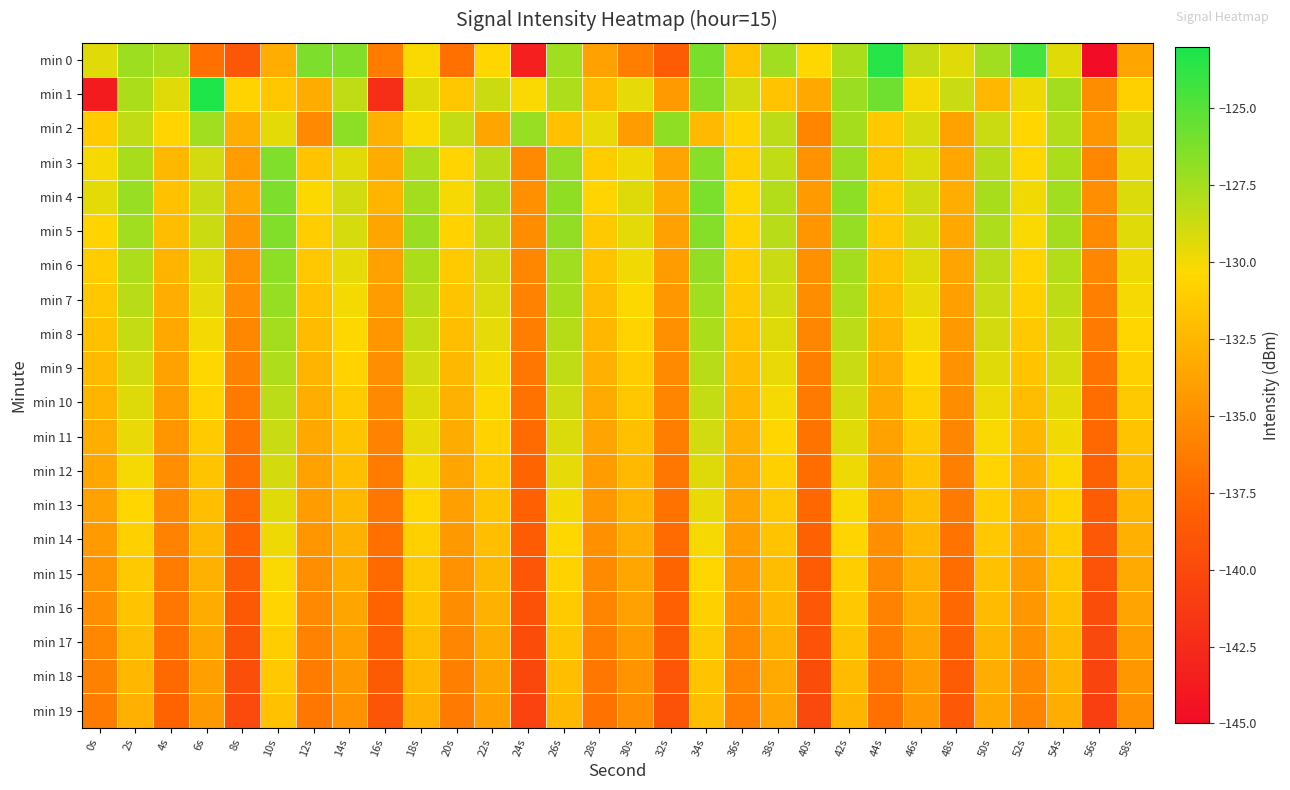

Reading left to right, extract all data points from this chart.

min 0: 0s=-129.4	2s=-127.3	4s=-127.7	6s=-137.0	8s=-138.9	10s=-133.0	12s=-126.2	14s=-126.3	16s=-136.1	18s=-130.2	20s=-137.0	22s=-130.5	24s=-143.4	26s=-127.3	28s=-133.9	30s=-136.1	32s=-138.4	34s=-126.1	36s=-131.6	38s=-127.3	40s=-130.5	42s=-127.7	44s=-123.4	46s=-128.4	48s=-129.4	50s=-127.3	52s=-124.5	54s=-129.4	56s=-145.1	58s=-133.6
min 1: 0s=-143.8	2s=-127.7	4s=-129.4	6s=-123.2	8s=-130.7	10s=-131.5	12s=-133.2	14s=-128.3	16s=-142.2	18s=-129.3	20s=-131.5	22s=-128.7	24s=-130.2	26s=-127.8	28s=-132.1	30s=-129.6	32s=-134.3	34s=-126.5	36s=-128.9	38s=-131.7	40s=-133.4	42s=-127.2	44s=-125.8	46s=-130.1	48s=-128.6	50s=-132.5	52s=-129.8	54s=-127.4	56s=-135.2	58s=-130.9
min 2: 0s=-131.2	2s=-128.4	4s=-130.6	6s=-127.3	8s=-133.1	10s=-129.5	12s=-135.4	14s=-126.7	16s=-132.8	18s=-130.3	20s=-128.5	22s=-133.6	24s=-127.1	26s=-131.9	28s=-129.7	30s=-134.2	32s=-126.8	34s=-132.3	36s=-130.8	38s=-128.2	40s=-135.7	42s=-127.5	44s=-131.4	46s=-129.1	48s=-133.8	50s=-128.7	52s=-130.5	54s=-127.9	56s=-134.6	58s=-129.3
min 3: 0s=-130.1	2s=-127.6	4s=-132.4	6s=-128.9	8s=-134.1	10s=-126.3	12s=-131.7	14s=-129.4	16s=-133.2	18s=-127.8	20s=-130.6	22s=-128.1	24s=-135.3	26s=-127.0	28s=-131.1	30s=-129.8	32s=-133.7	34s=-126.6	36s=-130.9	38s=-128.4	40s=-134.8	42s=-127.2	44s=-131.6	46s=-129.2	48s=-133.5	50s=-128.0	52s=-130.4	54s=-127.7	56s=-135.5	58s=-129.6
min 4: 0s=-129.5	2s=-127.1	4s=-131.8	6s=-128.6	8s=-133.4	10s=-126.2	12s=-130.3	14s=-128.9	16s=-132.7	18s=-127.4	20s=-130.1	22s=-127.7	24s=-134.9	26s=-126.8	28s=-130.6	30s=-129.3	32s=-133.2	34s=-126.1	36s=-130.4	38s=-127.9	40s=-134.3	42s=-126.7	44s=-131.2	46s=-128.8	48s=-133.1	50s=-127.6	52s=-129.9	54s=-127.3	56s=-135.1	58s=-129.2
min 5: 0s=-130.7	2s=-127.3	4s=-132.1	6s=-128.7	8s=-134.5	10s=-126.4	12s=-131.0	14s=-129.1	16s=-133.6	18s=-127.2	20s=-130.8	22s=-128.3	24s=-135.2	26s=-126.9	28s=-131.3	30s=-129.5	32s=-133.9	34s=-126.5	36s=-130.7	38s=-128.1	40s=-134.6	42s=-127.0	44s=-131.5	46s=-129.0	48s=-133.4	50s=-127.8	52s=-130.2	54s=-127.5	56s=-135.3	58s=-129.4
min 6: 0s=-131.1	2s=-127.8	4s=-132.6	6s=-129.2	8s=-134.8	10s=-126.7	12s=-131.4	14s=-129.6	16s=-133.9	18s=-127.7	20s=-131.2	22s=-128.8	24s=-135.5	26s=-127.3	28s=-131.7	30s=-129.9	32s=-134.2	34s=-126.9	36s=-131.0	38s=-128.6	40s=-134.9	42s=-127.4	44s=-131.8	46s=-129.3	48s=-133.7	50s=-128.2	52s=-130.6	54s=-127.9	56s=-135.6	58s=-129.8
min 7: 0s=-131.5	2s=-128.1	4s=-133.0	6s=-129.6	8s=-135.1	10s=-127.0	12s=-131.8	14s=-130.0	16s=-134.2	18s=-128.1	20s=-131.6	22s=-129.2	24s=-135.8	26s=-127.6	28s=-132.1	30s=-130.3	32s=-134.5	34s=-127.3	36s=-131.3	38s=-128.9	40s=-135.2	42s=-127.8	44s=-132.2	46s=-129.7	48s=-134.0	50s=-128.6	52s=-130.9	54s=-128.3	56s=-136.0	58s=-130.1
min 8: 0s=-131.9	2s=-128.5	4s=-133.4	6s=-130.0	8s=-135.5	10s=-127.4	12s=-132.2	14s=-130.4	16s=-134.6	18s=-128.5	20s=-132.0	22s=-129.6	24s=-136.1	26s=-128.0	28s=-132.5	30s=-130.7	32s=-134.9	34s=-127.7	36s=-131.7	38s=-129.3	40s=-135.6	42s=-128.2	44s=-132.6	46s=-130.1	48s=-134.4	50s=-129.0	52s=-131.3	54s=-128.7	56s=-136.4	58s=-130.5
min 9: 0s=-132.3	2s=-128.9	4s=-133.8	6s=-130.4	8s=-135.9	10s=-127.8	12s=-132.6	14s=-130.8	16s=-135.0	18s=-128.9	20s=-132.4	22s=-130.0	24s=-136.5	26s=-128.4	28s=-132.9	30s=-131.1	32s=-135.3	34s=-128.1	36s=-132.1	38s=-129.7	40s=-136.0	42s=-128.6	44s=-133.0	46s=-130.5	48s=-134.8	50s=-129.4	52s=-131.7	54s=-129.1	56s=-136.8	58s=-130.9
min 10: 0s=-132.7	2s=-129.3	4s=-134.2	6s=-130.8	8s=-136.3	10s=-128.2	12s=-133.0	14s=-131.2	16s=-135.4	18s=-129.3	20s=-132.8	22s=-130.4	24s=-136.9	26s=-128.8	28s=-133.3	30s=-131.5	32s=-135.7	34s=-128.5	36s=-132.5	38s=-130.1	40s=-136.4	42s=-129.0	44s=-133.4	46s=-130.9	48s=-135.2	50s=-129.8	52s=-132.1	54s=-129.5	56s=-137.2	58s=-131.3
min 11: 0s=-133.1	2s=-129.7	4s=-134.6	6s=-131.2	8s=-136.7	10s=-128.6	12s=-133.4	14s=-131.6	16s=-135.8	18s=-129.7	20s=-133.2	22s=-130.8	24s=-137.3	26s=-129.2	28s=-133.7	30s=-131.9	32s=-136.1	34s=-128.9	36s=-132.9	38s=-130.5	40s=-136.8	42s=-129.4	44s=-133.8	46s=-131.3	48s=-135.6	50s=-130.2	52s=-132.5	54s=-129.9	56s=-137.6	58s=-131.7
min 12: 0s=-133.5	2s=-130.1	4s=-135.0	6s=-131.6	8s=-137.1	10s=-129.0	12s=-133.8	14s=-132.0	16s=-136.2	18s=-130.1	20s=-133.6	22s=-131.2	24s=-137.7	26s=-129.6	28s=-134.1	30s=-132.3	32s=-136.5	34s=-129.3	36s=-133.3	38s=-130.9	40s=-137.2	42s=-129.8	44s=-134.2	46s=-131.7	48s=-136.0	50s=-130.6	52s=-132.9	54s=-130.3	56s=-138.0	58s=-132.1
min 13: 0s=-133.9	2s=-130.5	4s=-135.4	6s=-132.0	8s=-137.5	10s=-129.4	12s=-134.2	14s=-132.4	16s=-136.6	18s=-130.5	20s=-134.0	22s=-131.6	24s=-138.1	26s=-130.0	28s=-134.5	30s=-132.7	32s=-136.9	34s=-129.7	36s=-133.7	38s=-131.3	40s=-137.6	42s=-130.2	44s=-134.6	46s=-132.1	48s=-136.4	50s=-131.0	52s=-133.3	54s=-130.7	56s=-138.4	58s=-132.5
min 14: 0s=-134.3	2s=-130.9	4s=-135.8	6s=-132.4	8s=-137.9	10s=-129.8	12s=-134.6	14s=-132.8	16s=-137.0	18s=-130.9	20s=-134.4	22s=-132.0	24s=-138.5	26s=-130.4	28s=-134.9	30s=-133.1	32s=-137.3	34s=-130.1	36s=-134.1	38s=-131.7	40s=-138.0	42s=-130.6	44s=-135.0	46s=-132.5	48s=-136.8	50s=-131.4	52s=-133.7	54s=-131.1	56s=-138.8	58s=-132.9
min 15: 0s=-134.7	2s=-131.3	4s=-136.2	6s=-132.8	8s=-138.3	10s=-130.2	12s=-135.0	14s=-133.2	16s=-137.4	18s=-131.3	20s=-134.8	22s=-132.4	24s=-138.9	26s=-130.8	28s=-135.3	30s=-133.5	32s=-137.7	34s=-130.5	36s=-134.5	38s=-132.1	40s=-138.4	42s=-131.0	44s=-135.4	46s=-132.9	48s=-137.2	50s=-131.8	52s=-134.1	54s=-131.5	56s=-139.2	58s=-133.3
min 16: 0s=-135.1	2s=-131.7	4s=-136.6	6s=-133.2	8s=-138.7	10s=-130.6	12s=-135.4	14s=-133.6	16s=-137.8	18s=-131.7	20s=-135.2	22s=-132.8	24s=-139.3	26s=-131.2	28s=-135.7	30s=-133.9	32s=-138.1	34s=-130.9	36s=-134.9	38s=-132.5	40s=-138.8	42s=-131.4	44s=-135.8	46s=-133.3	48s=-137.6	50s=-132.2	52s=-134.5	54s=-131.9	56s=-139.6	58s=-133.7
min 17: 0s=-135.5	2s=-132.1	4s=-137.0	6s=-133.6	8s=-139.1	10s=-131.0	12s=-135.8	14s=-134.0	16s=-138.2	18s=-132.1	20s=-135.6	22s=-133.2	24s=-139.7	26s=-131.6	28s=-136.1	30s=-134.3	32s=-138.5	34s=-131.3	36s=-135.3	38s=-132.9	40s=-139.2	42s=-131.8	44s=-136.2	46s=-133.7	48s=-138.0	50s=-132.6	52s=-134.9	54s=-132.3	56s=-140.0	58s=-134.1
min 18: 0s=-135.9	2s=-132.5	4s=-137.4	6s=-134.0	8s=-139.5	10s=-131.4	12s=-136.2	14s=-134.4	16s=-138.6	18s=-132.5	20s=-136.0	22s=-133.6	24s=-140.1	26s=-132.0	28s=-136.5	30s=-134.7	32s=-138.9	34s=-131.7	36s=-135.7	38s=-133.3	40s=-139.6	42s=-132.2	44s=-136.6	46s=-134.1	48s=-138.4	50s=-133.0	52s=-135.3	54s=-132.7	56s=-140.4	58s=-134.5
min 19: 0s=-136.3	2s=-132.9	4s=-137.8	6s=-134.4	8s=-139.9	10s=-131.8	12s=-136.6	14s=-134.8	16s=-139.0	18s=-132.9	20s=-136.4	22s=-134.0	24s=-140.5	26s=-132.4	28s=-136.9	30s=-135.1	32s=-139.3	34s=-132.1	36s=-136.1	38s=-133.7	40s=-140.0	42s=-132.6	44s=-137.0	46s=-134.5	48s=-138.8	50s=-133.4	52s=-135.7	54s=-133.1	56s=-140.8	58s=-134.9